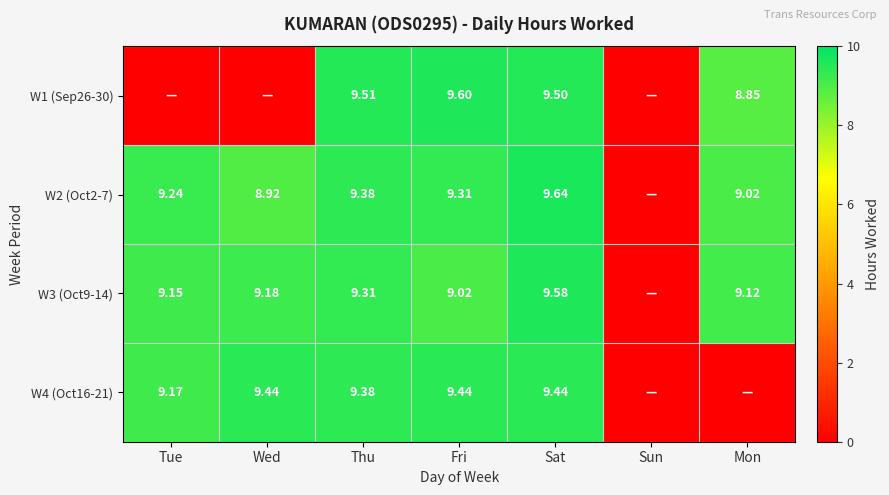

Is the value of W3 (Oct9-14) at Mon greater than the value of W1 (Sep26-30) at Thu?

No